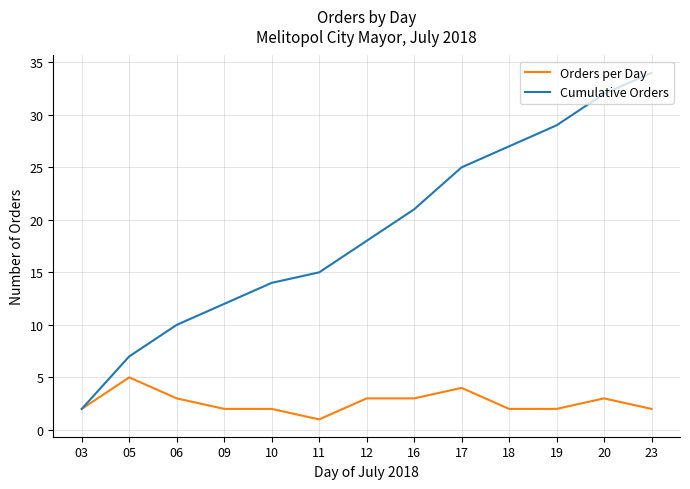

The value of Cumulative Orders at 17 is 11. True or false?

False